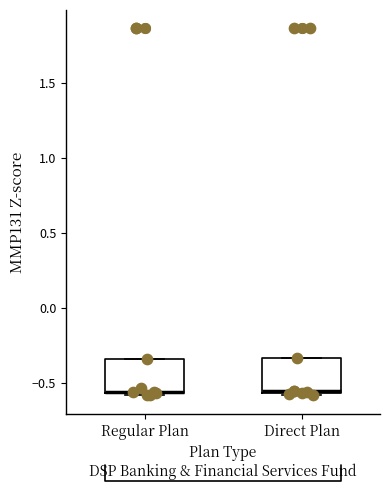

Where is the lower edge of the box for Direct Plan on the y-axis? The values are not printed on the chart, so give them approximately, as read against the axis.

-0.55